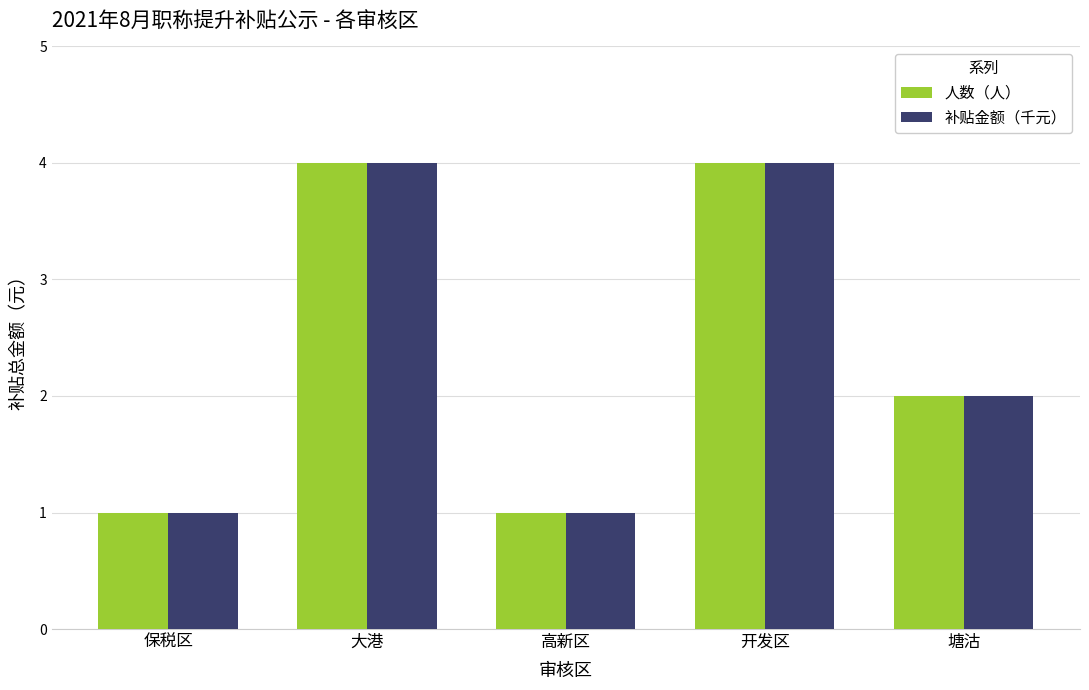

What position from the right is 保税区?

5